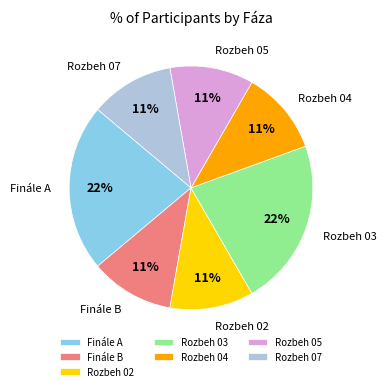

To the nearest percent, what is the difference between the Rozbeh 05 and Finále A slice percentages?

11%